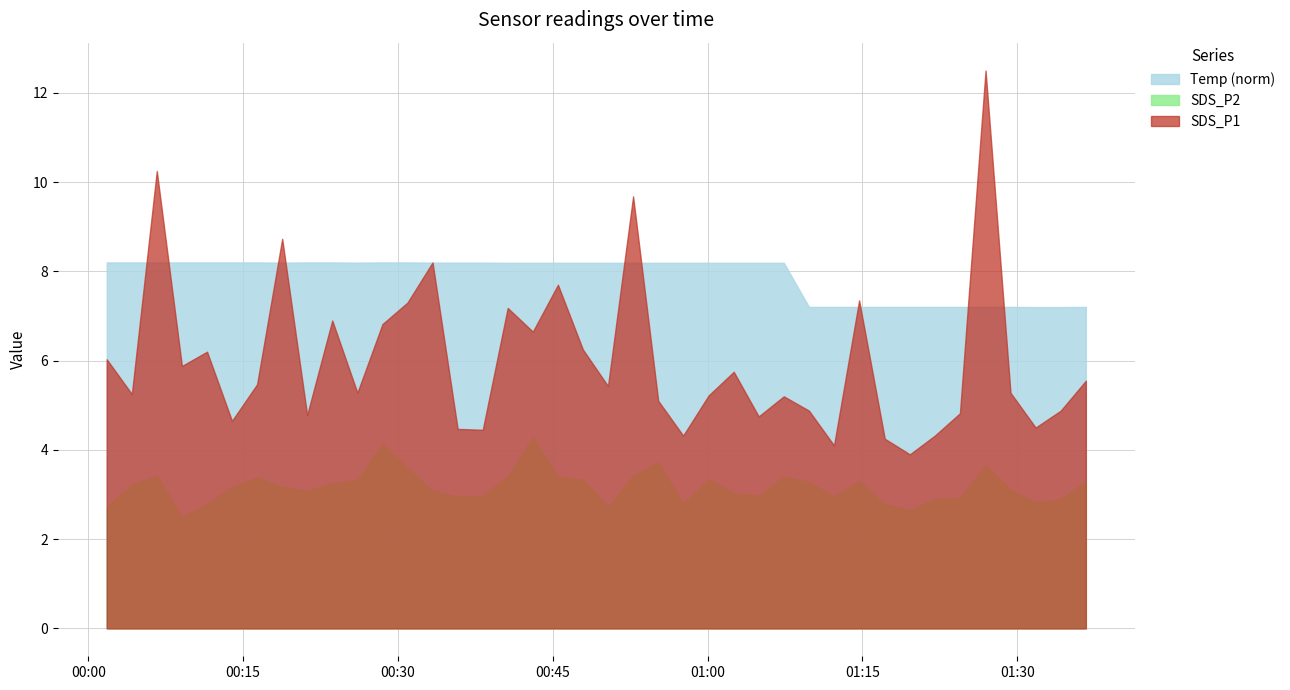

The SDS_P1 series shows 2.0 at 2022/02/12 01:34:13. True or false?

False